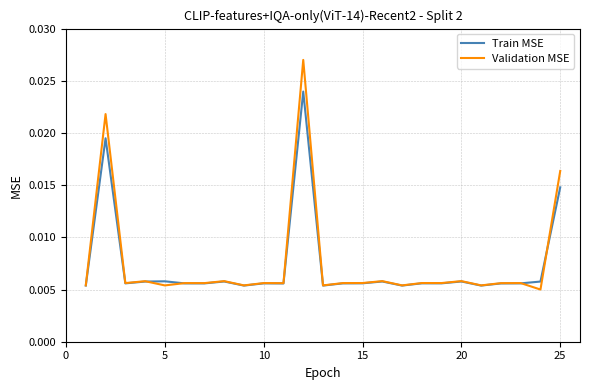

Which series has the largest range (max minus min)?

Validation MSE